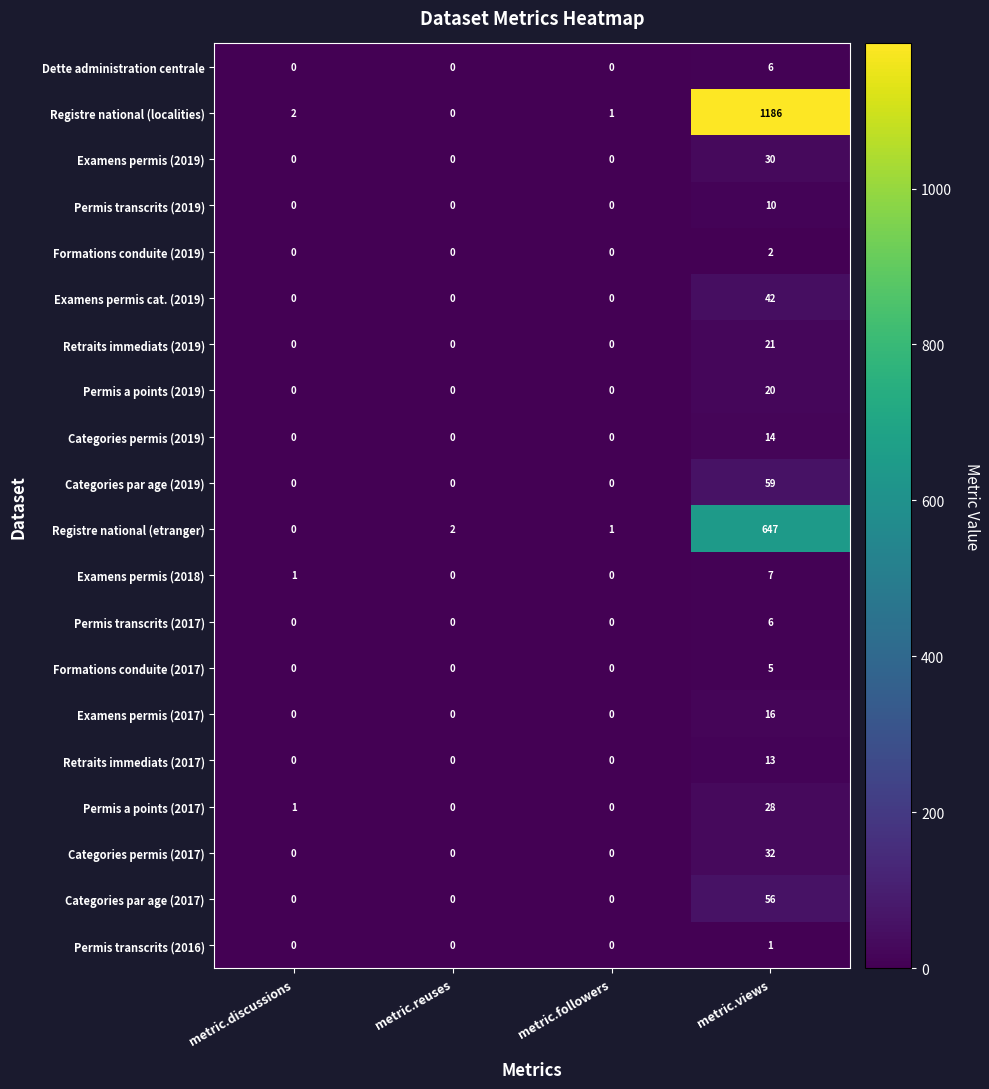

What is the greatest value displayed?

1186